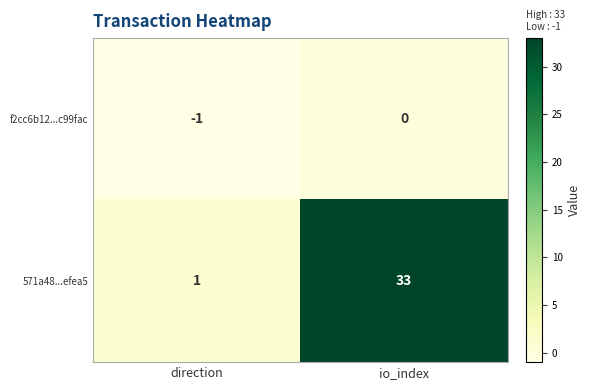

What is the difference between the 571a48...efea5 values at direction and io_index?

32